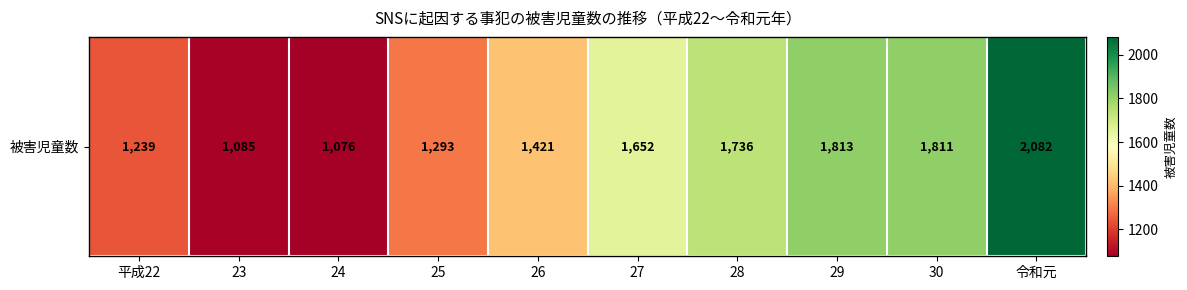

What is the approximate value at 28?

1736